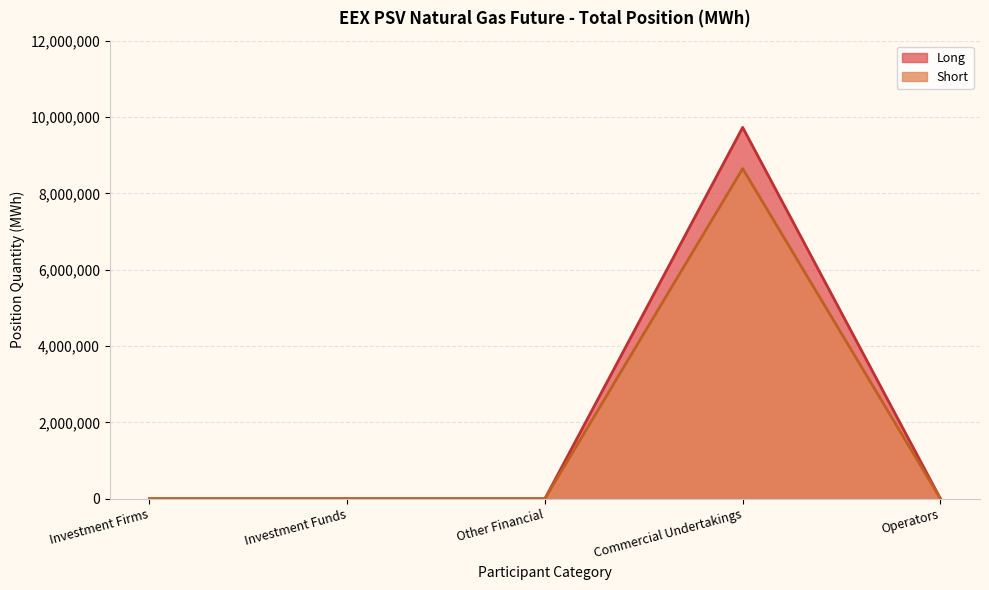

Reading left to right, extract all data points from this chart.

Long: Investment Firms=0	Investment Funds=0	Other Financial=0	Commercial Undertakings=9728328	Operators=0
Short: Investment Firms=0	Investment Funds=0	Other Financial=0	Commercial Undertakings=8648472	Operators=0